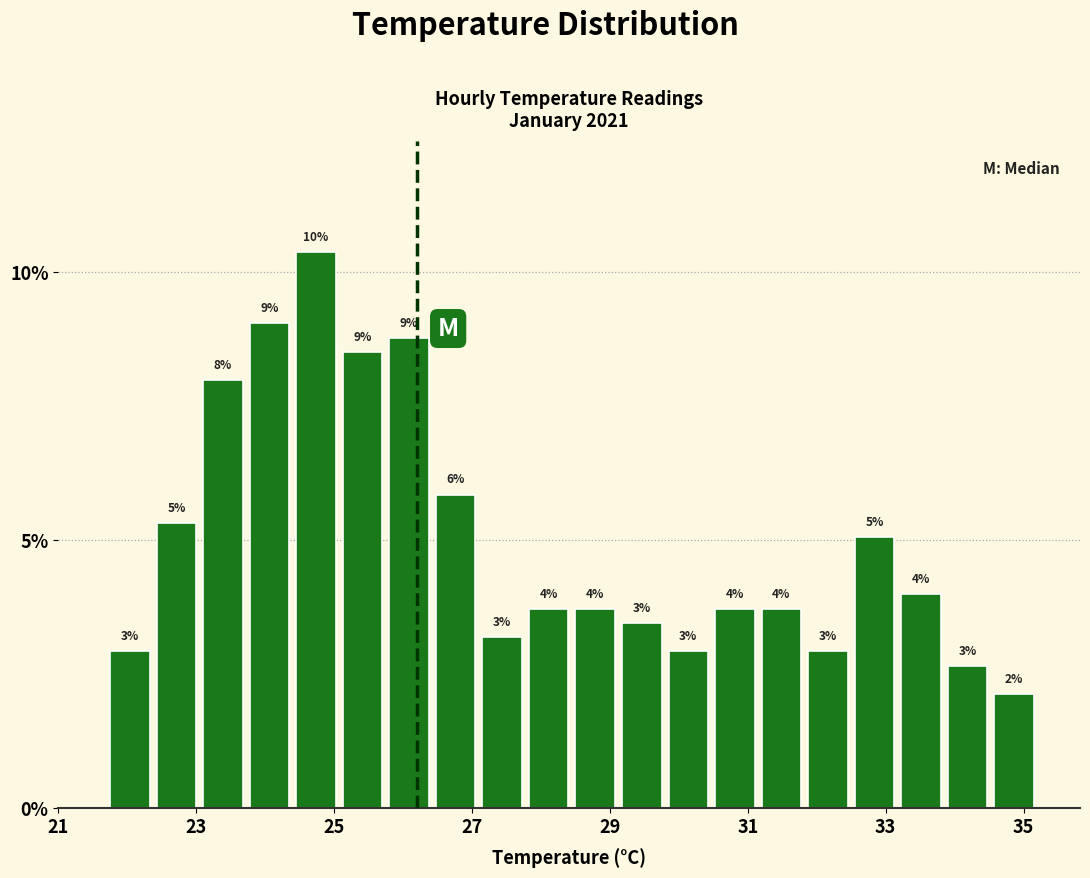

Read against the x-axis, roughly where is the centre of the tallest bar?

24.8